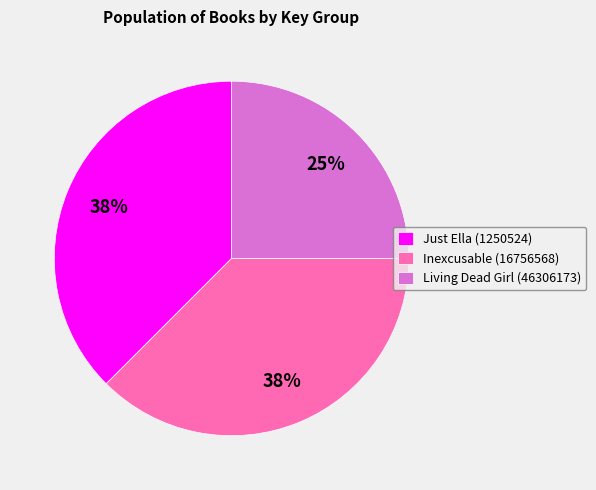

Is the sum of Living Dead Girl (46306173) and Just Ella (1250524) greater than half?

Yes